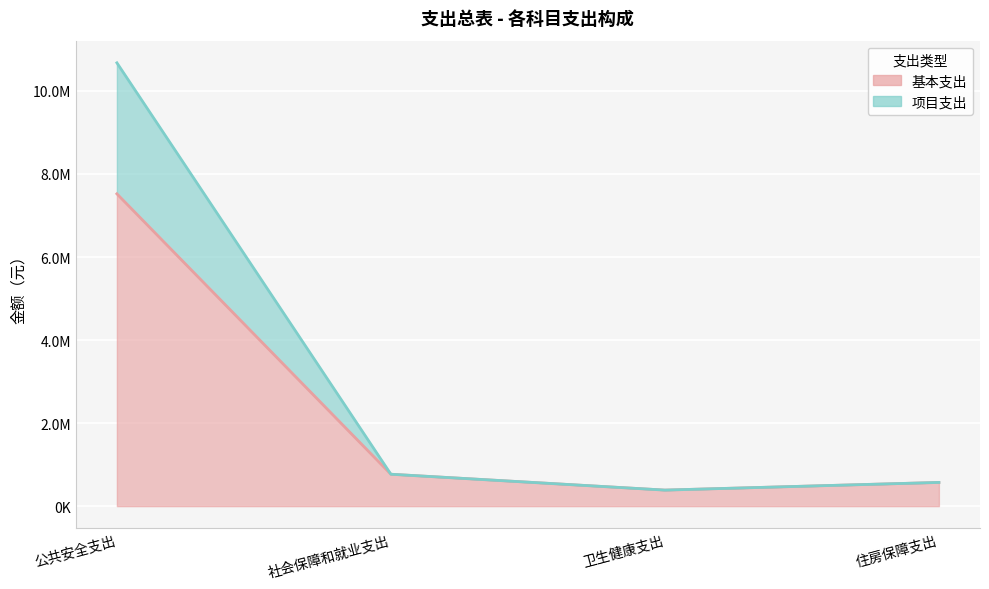

The 项目支出 series shows 386308.3 at 卫生健康支出. True or false?

True